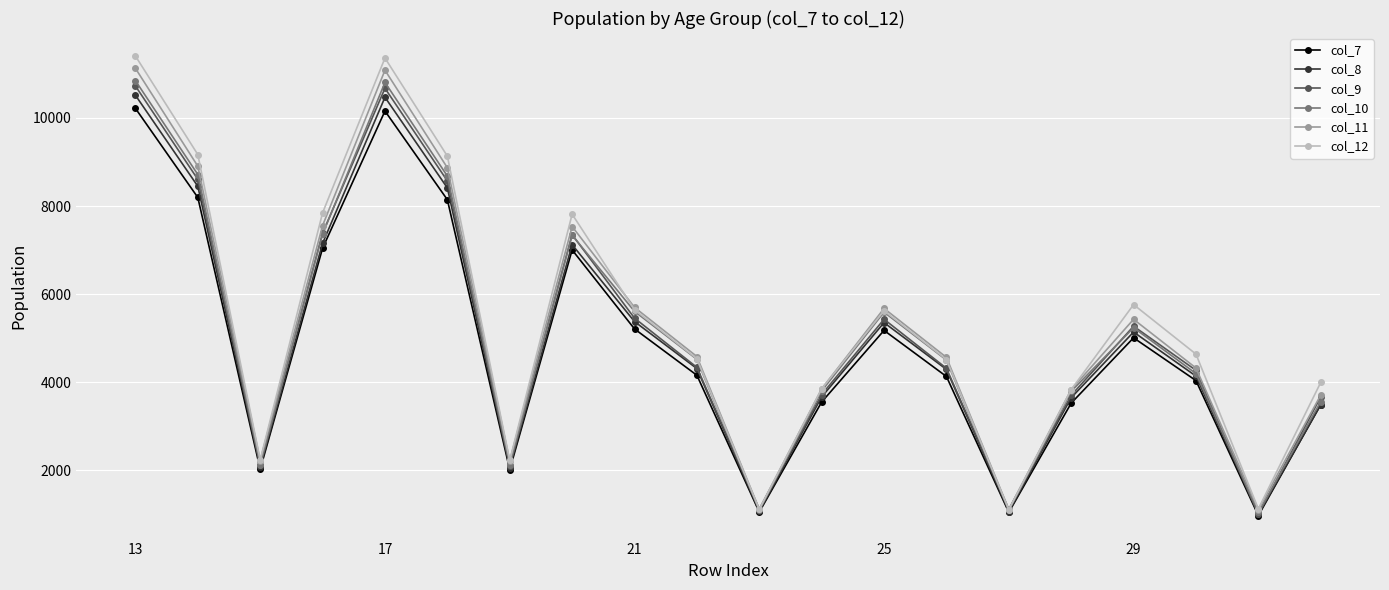

Which series has the widest spread of values?

col_12